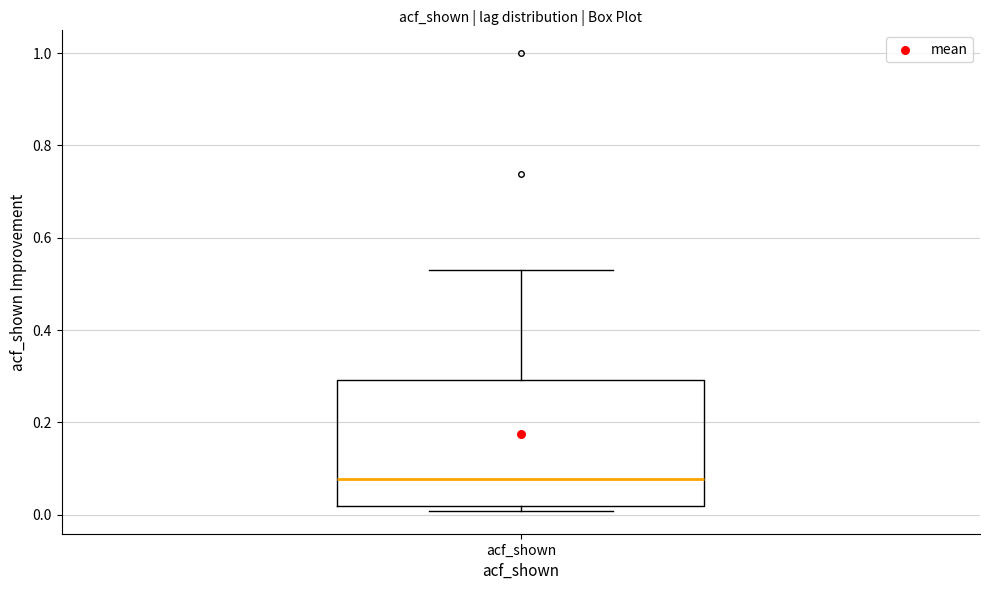

Read this box plot against the y-axis: the position of the median line, the range covered by the box, and the ends of both whiskers. The values are not printed on the chart, so give them approximately, as read against the axis.

median 0.08, box 0.02 to 0.30, whiskers 0.00 to 0.52